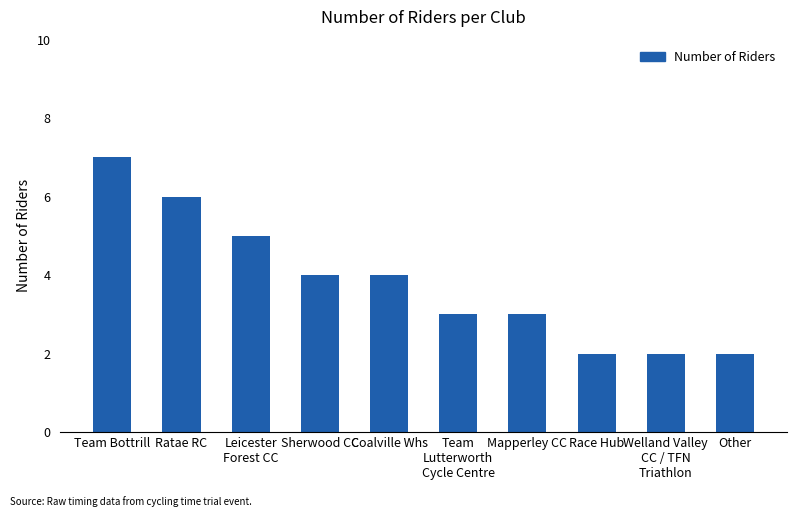

What is the difference between the maximum and minimum values?

5